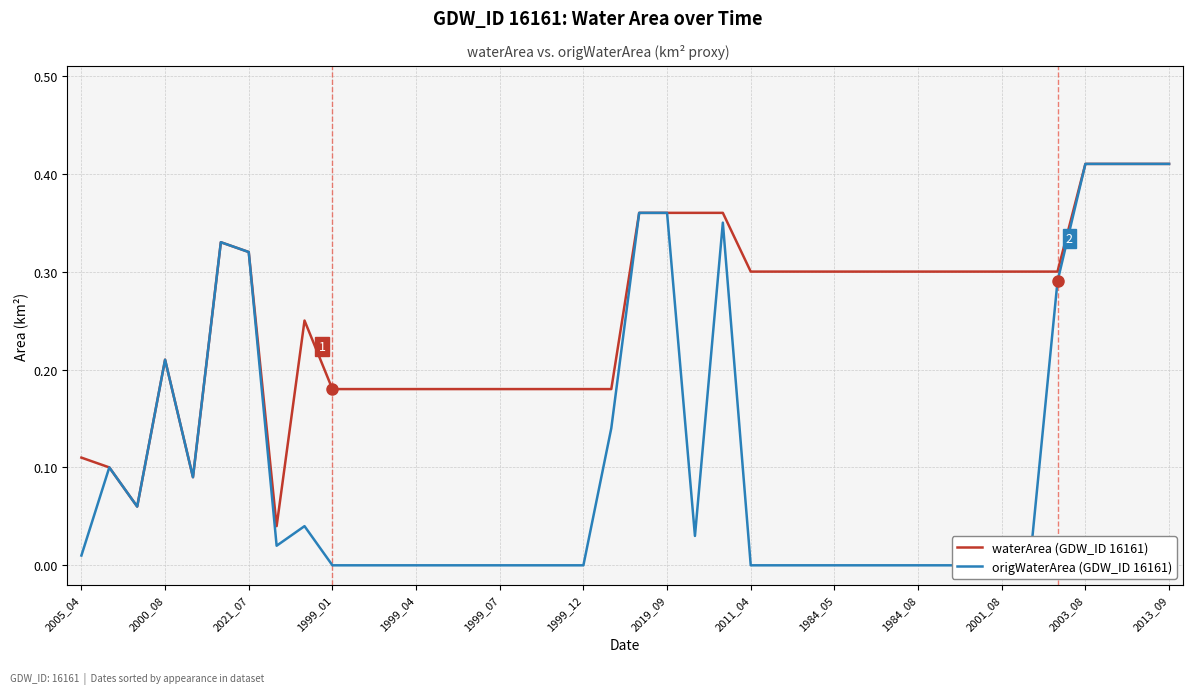

True or false: origWaterArea (GDW_ID 16161) and waterArea (GDW_ID 16161) cross at least once.

False